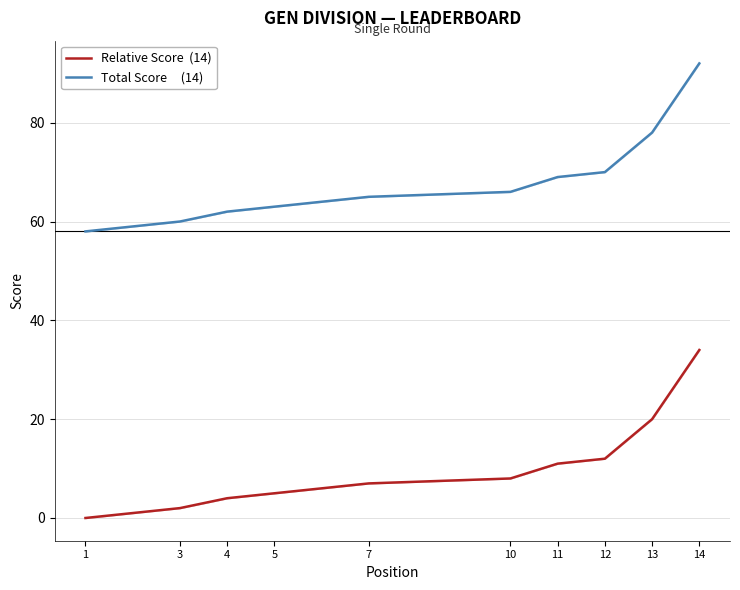

Which label corresponds to the largest value in the chart?

14